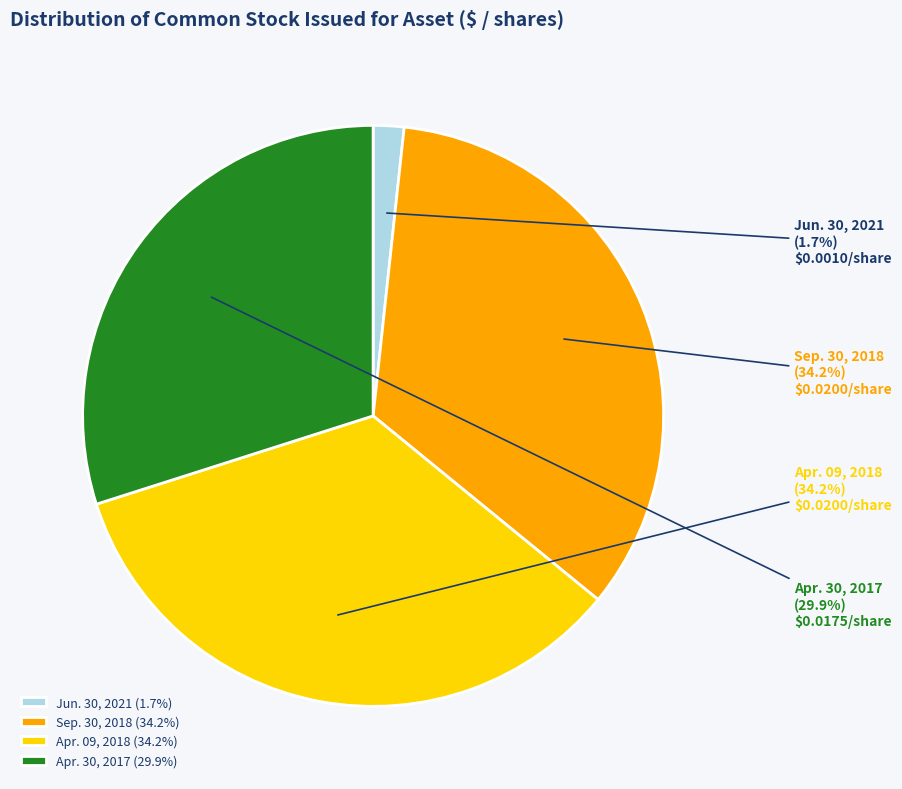

To the nearest percent, what is the difference between the largest and smallest slice percentages?

32%